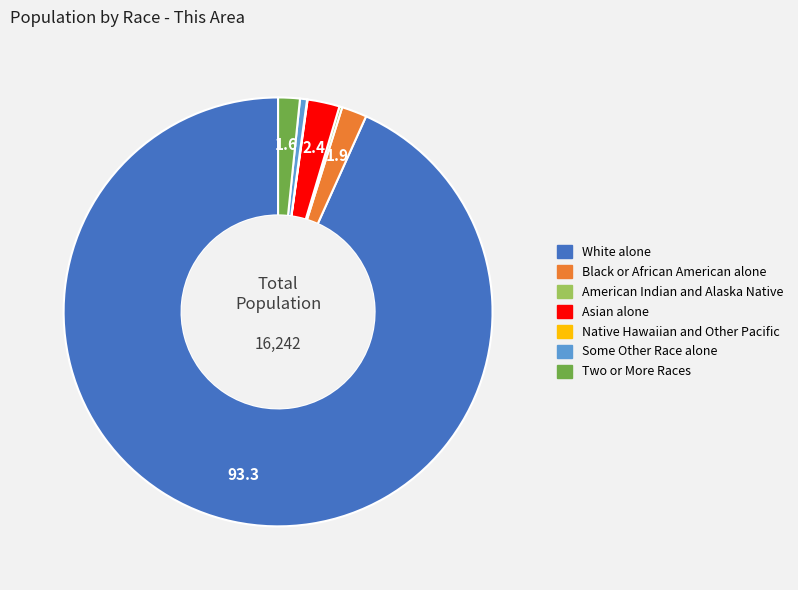

Approximately how many times larger is the value at Asian alone compared to Two or More Races?

1.5